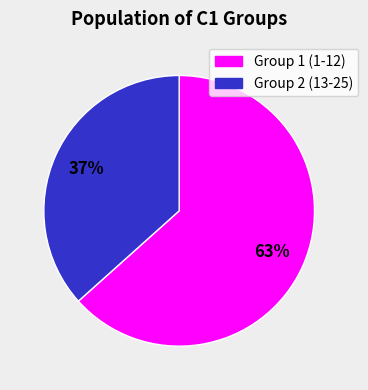

Which has a higher value, Group 2 (13-25) or Group 1 (1-12)?

Group 1 (1-12)